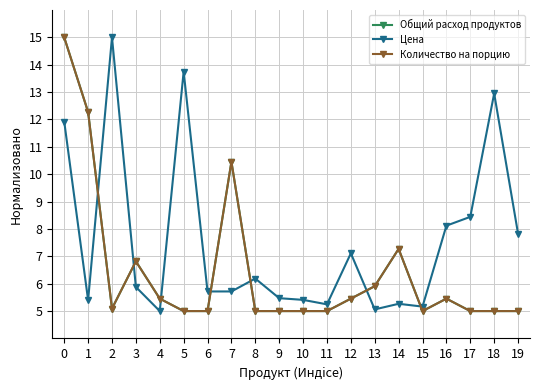

How many lines are shown in the chart?

3